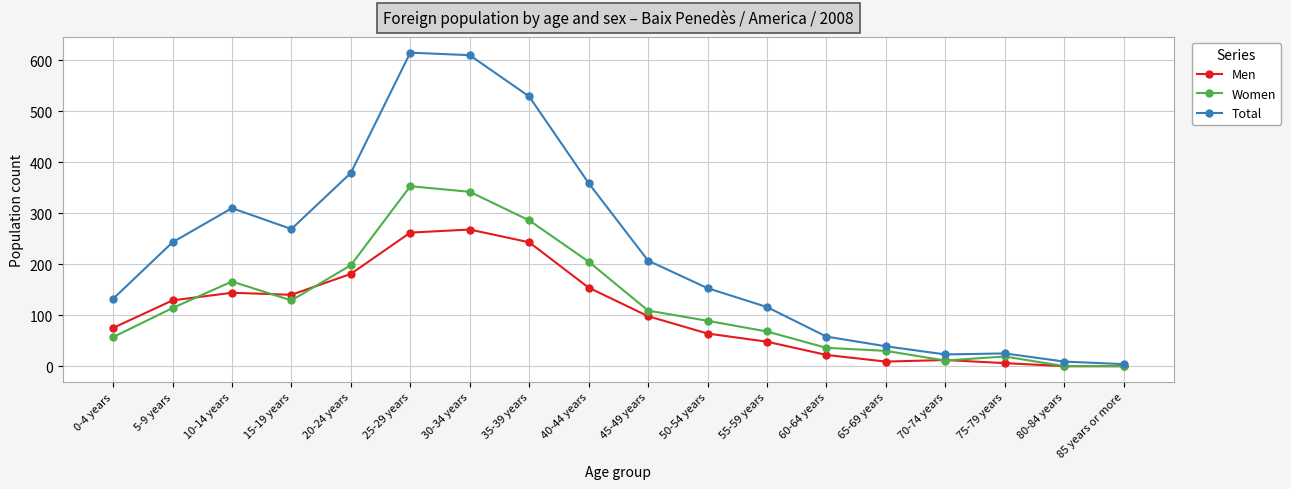

The value of Women at 60-64 years is 15. True or false?

False